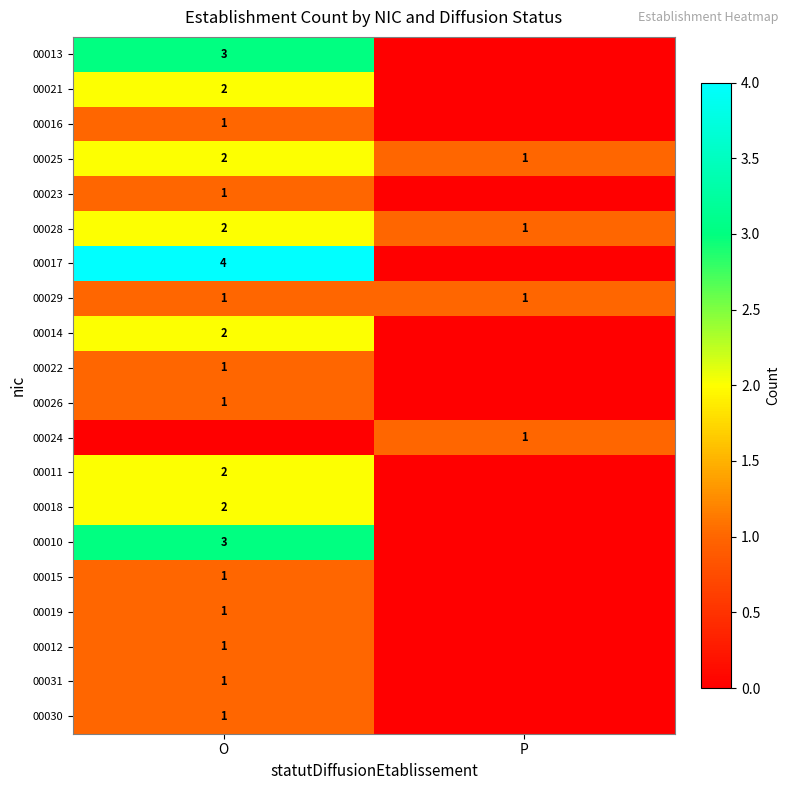

Is the value of 00030 at O greater than the value of 00025 at O?

No